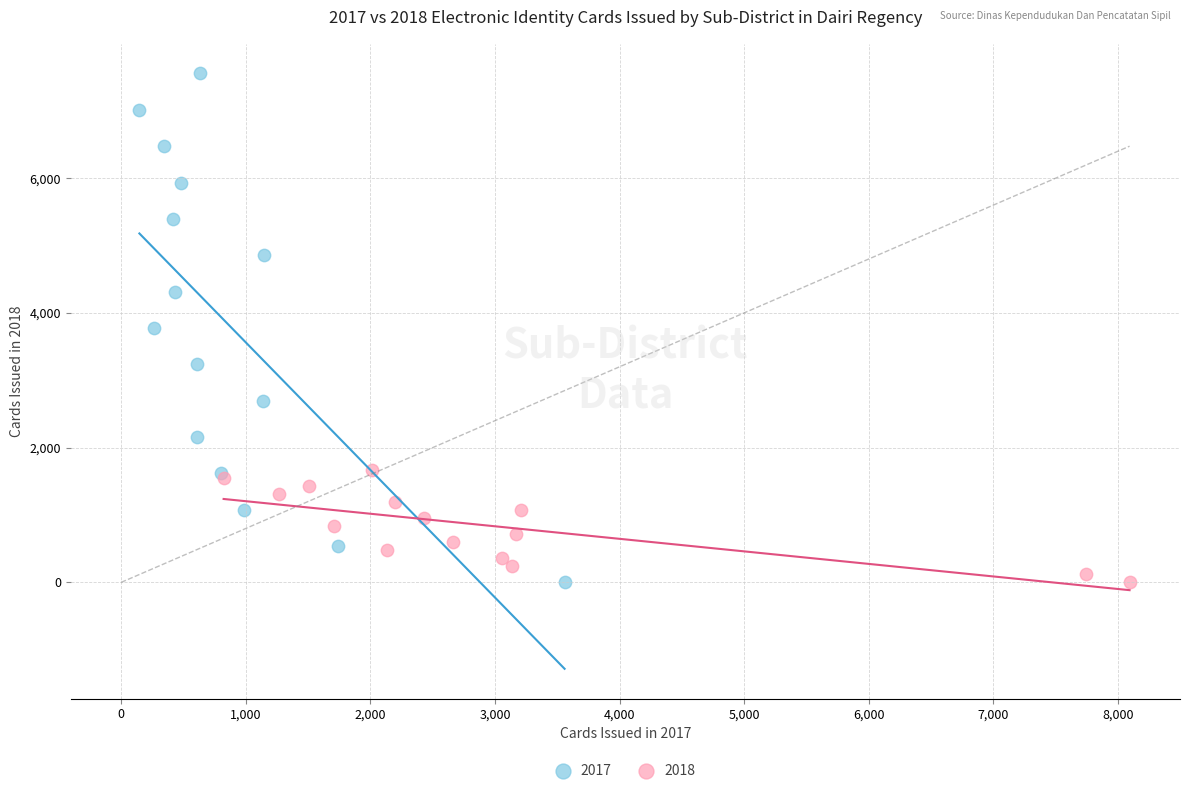

Which series has the largest Y range (max minus min)?

2017